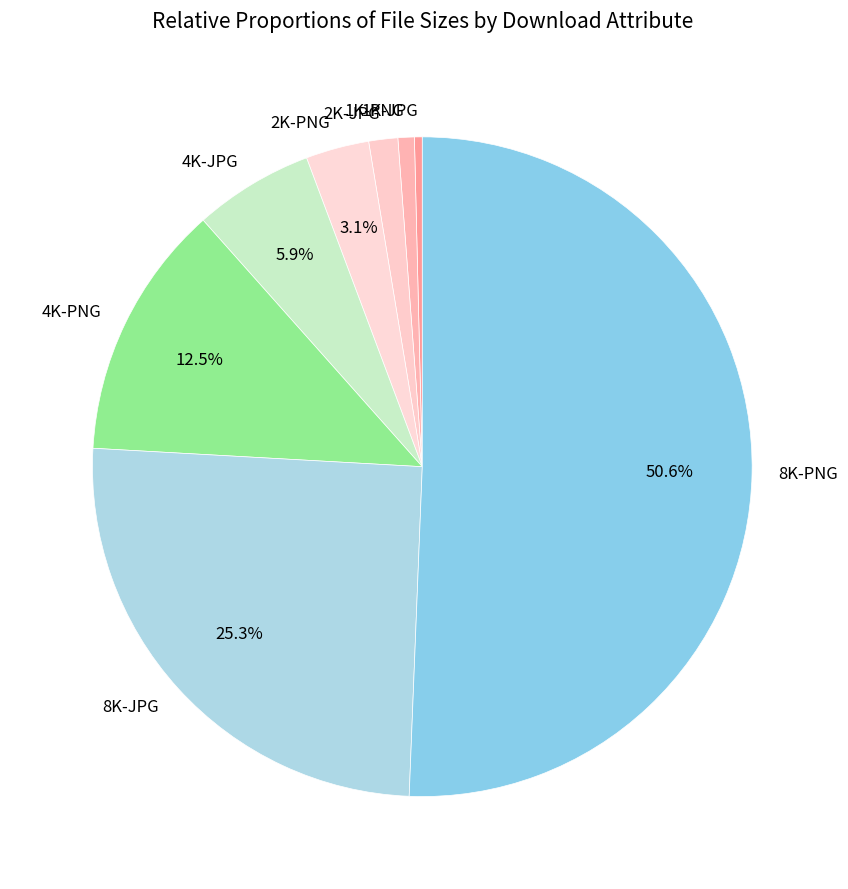

Which category accounts for the majority?

8K-PNG